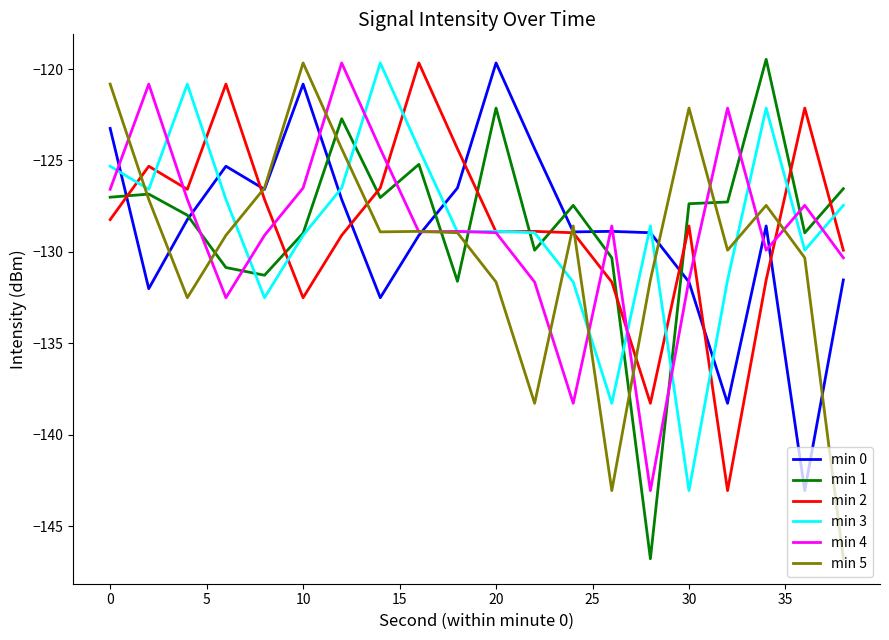

What is the maximum value shown in the chart?

-119.5